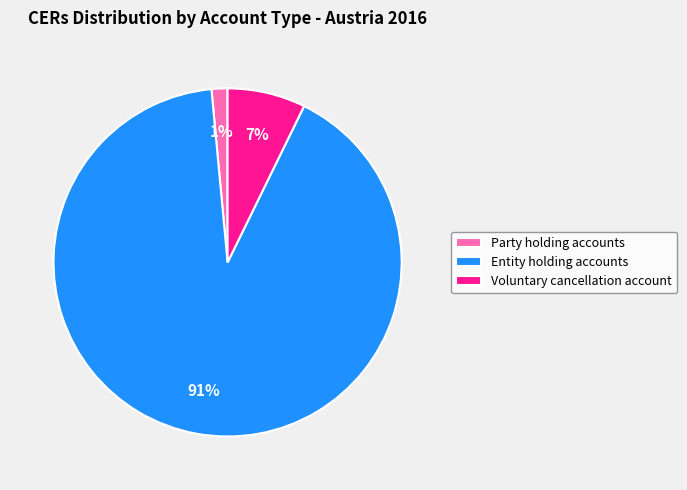

Does any single category account for the majority?

Yes